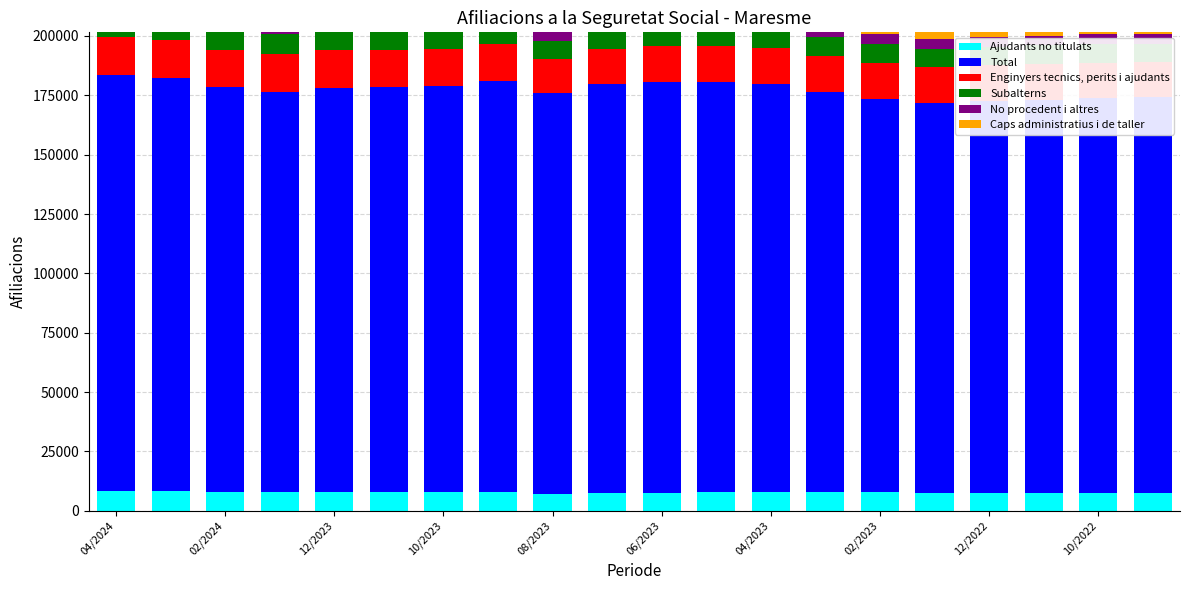

How many bars are there in each group?

6